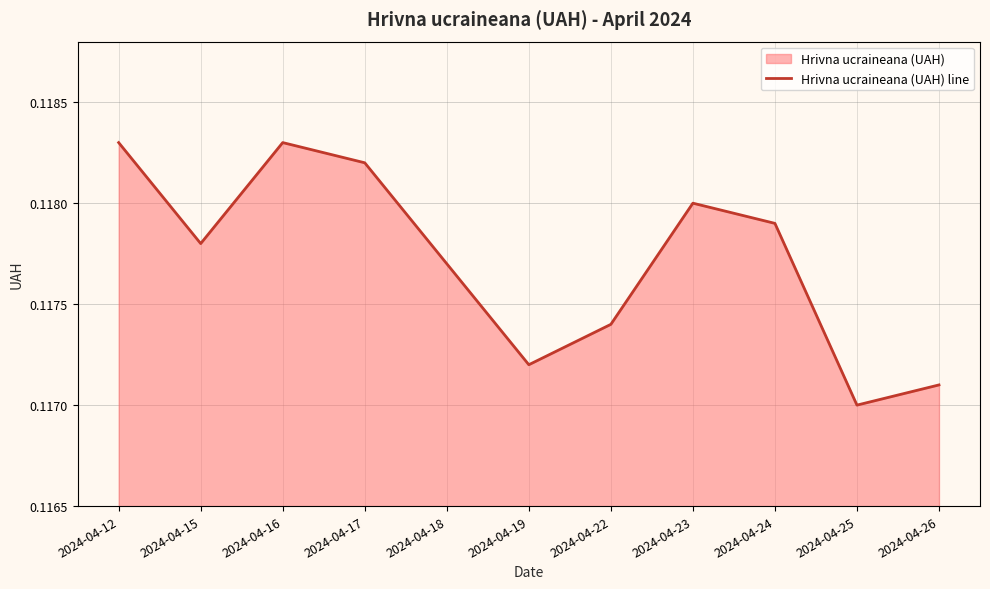

Reading left to right, list all the values displayed in this chart.

0.1	0.1	0.1	0.1	0.1	0.1	0.1	0.1	0.1	0.1	0.1